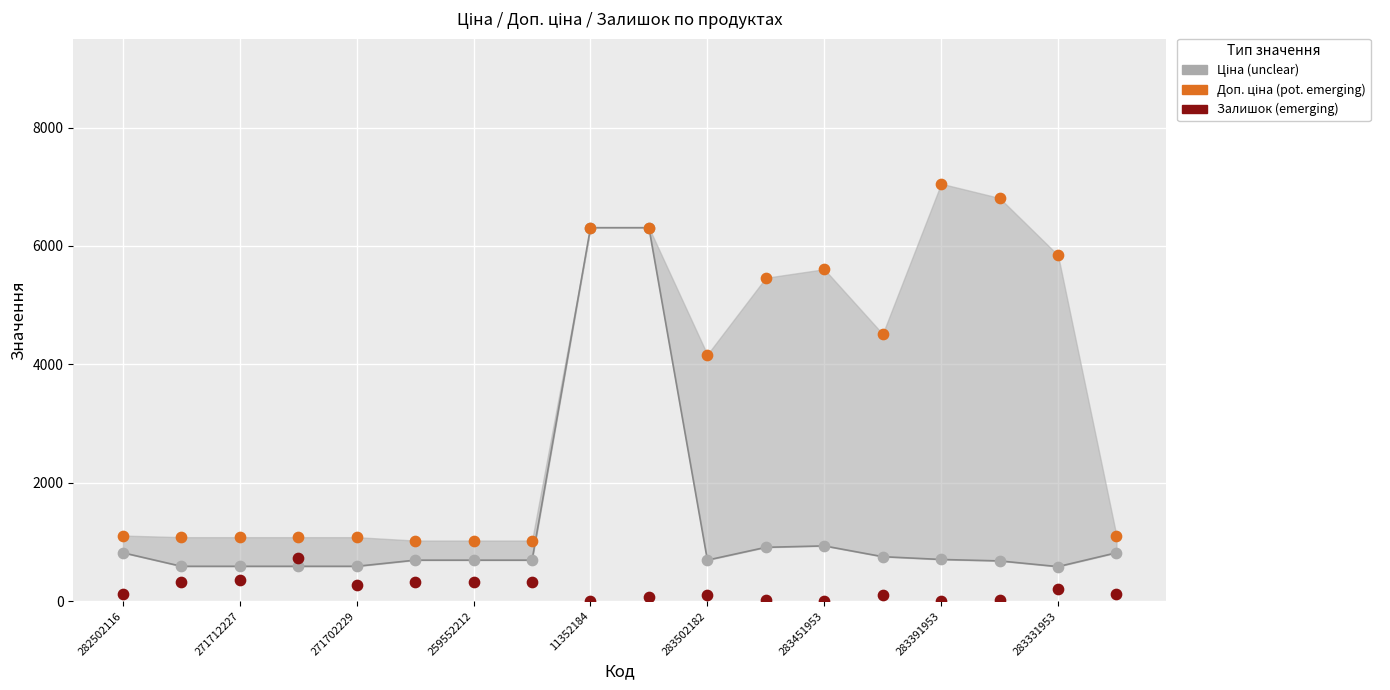

Is the value of Залишок at 14 greater than the value of Доп. ціна (крапки) at 259552212?

No